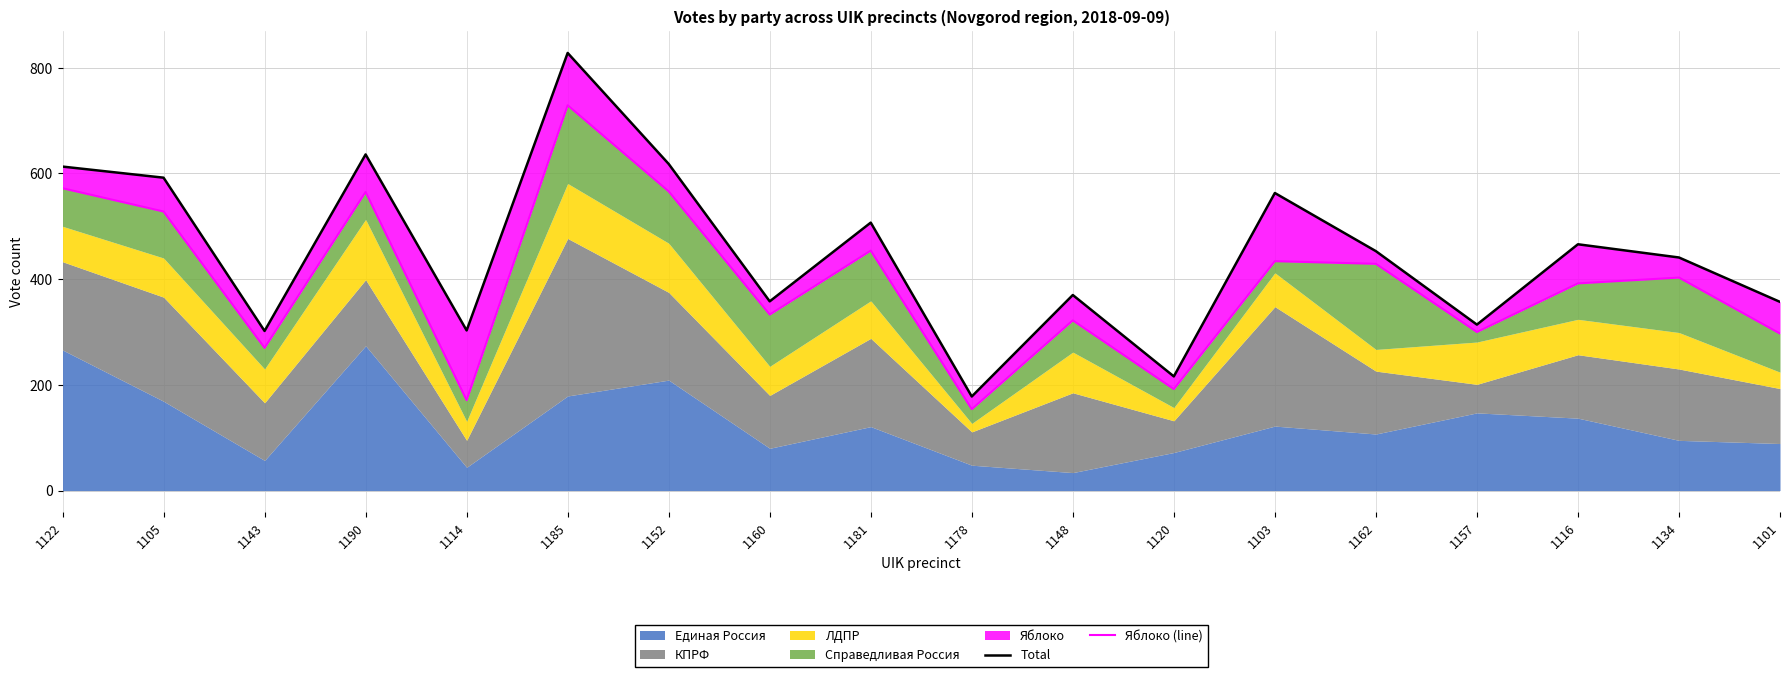

What position from the left is 1190?

4